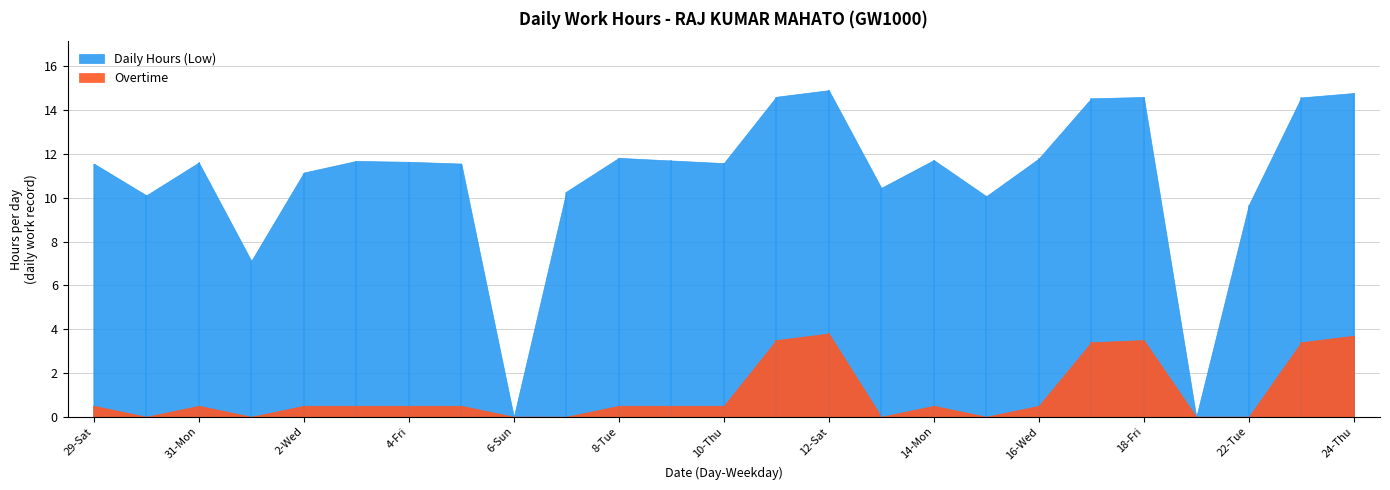

True or false: Daily Hours (Low) and Overtime intersect in this chart.

False